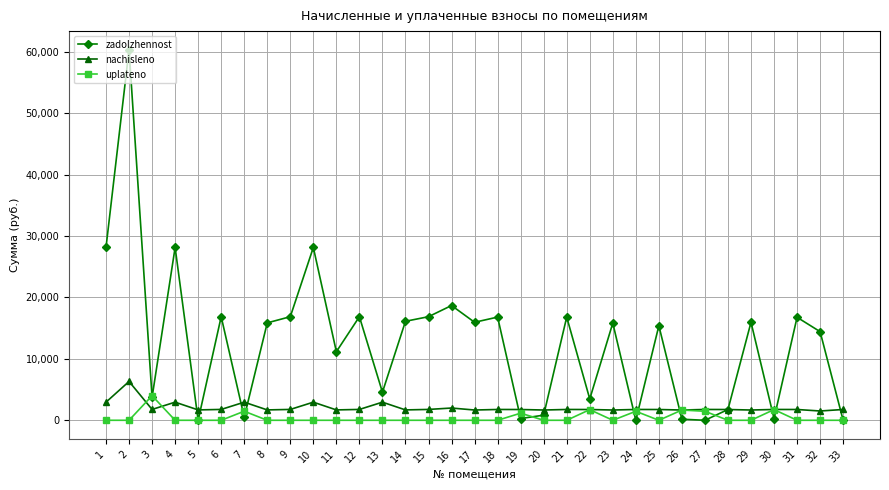

What is the sum of all nachisleno values?

67795.1